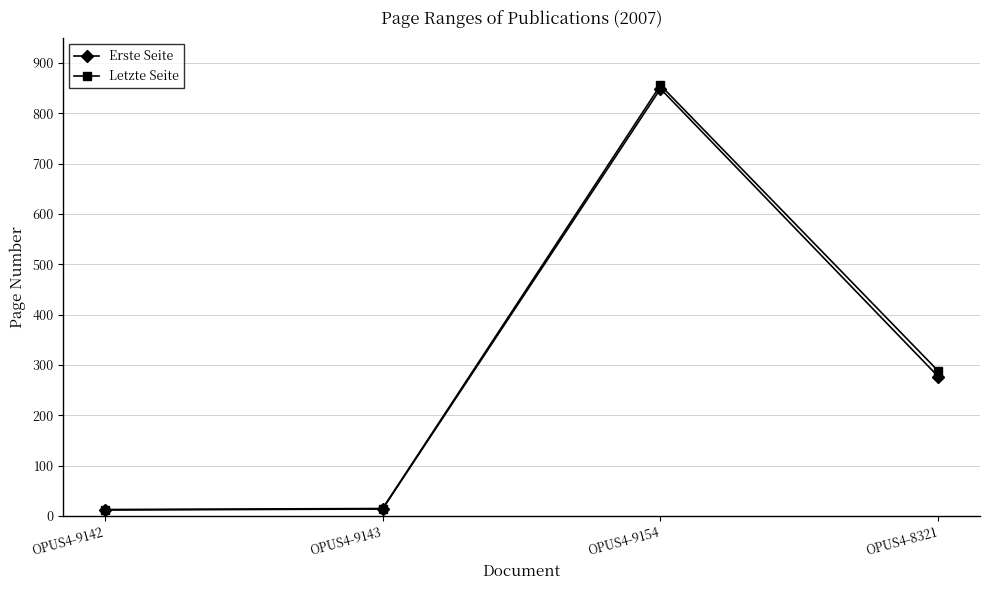

What is the difference between the second highest and second lowest values in the Erste Seite series?

263